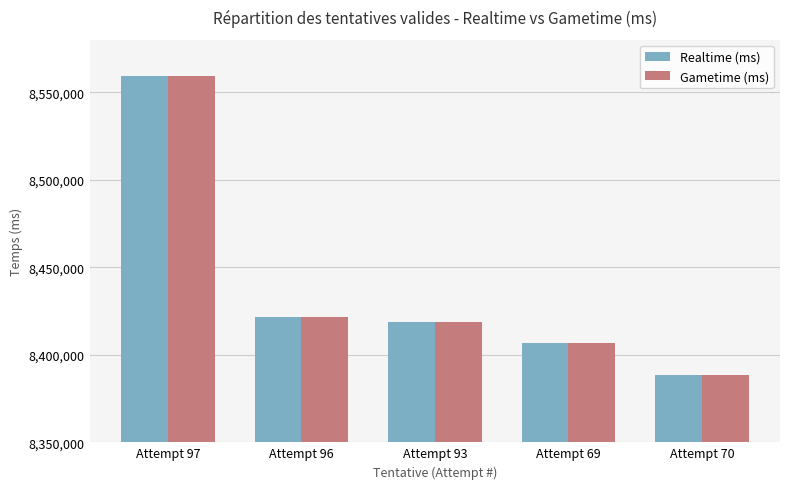

What position from the right is Attempt 97?

5